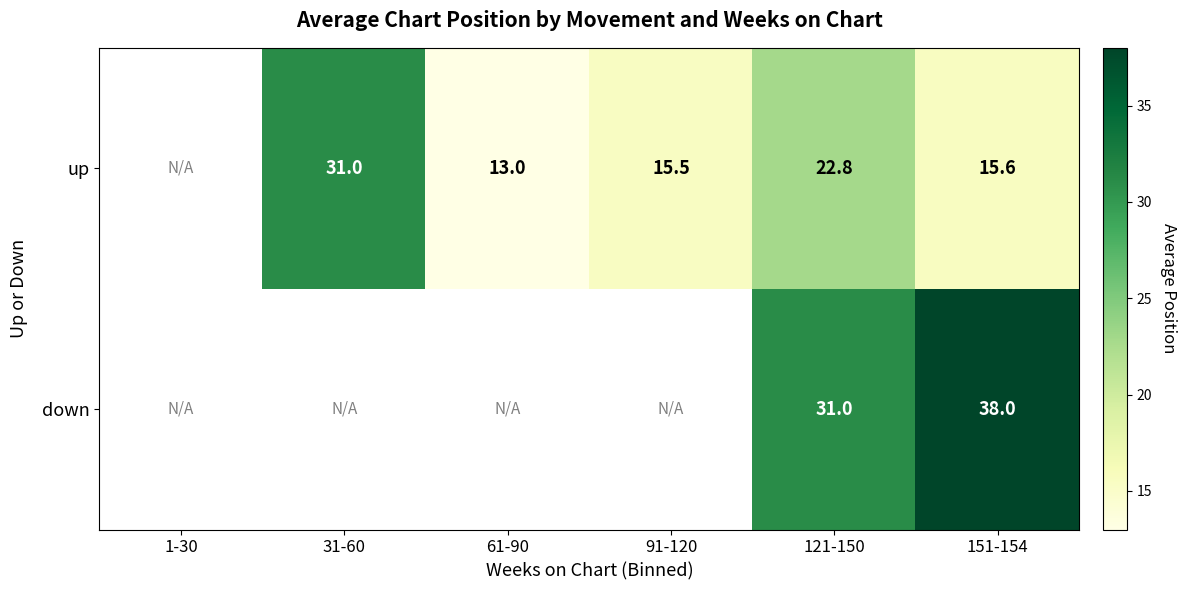

Which series changed the most between 121-150 and 151-154?

up